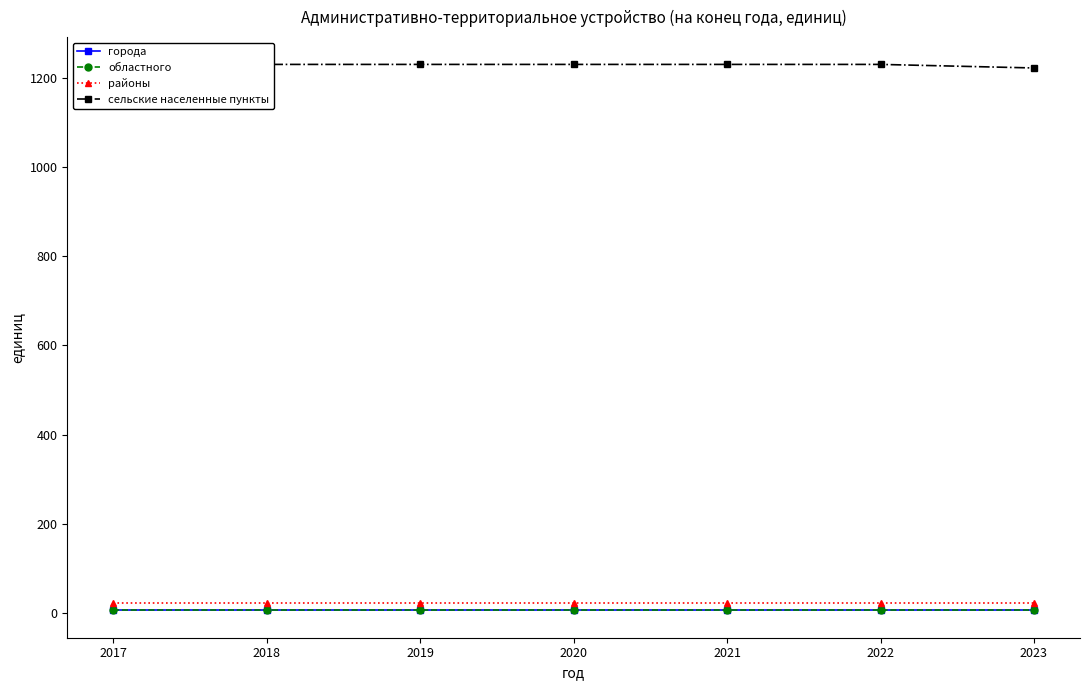

At 2021, list the series in order from smallest to largest.

города, областного, районы, сельские населенные пункты